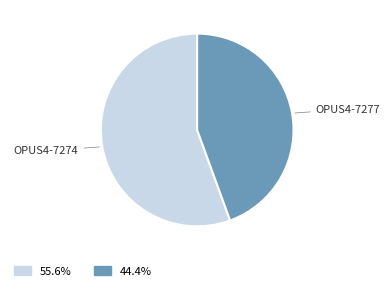

How many slices are in this pie chart?

2